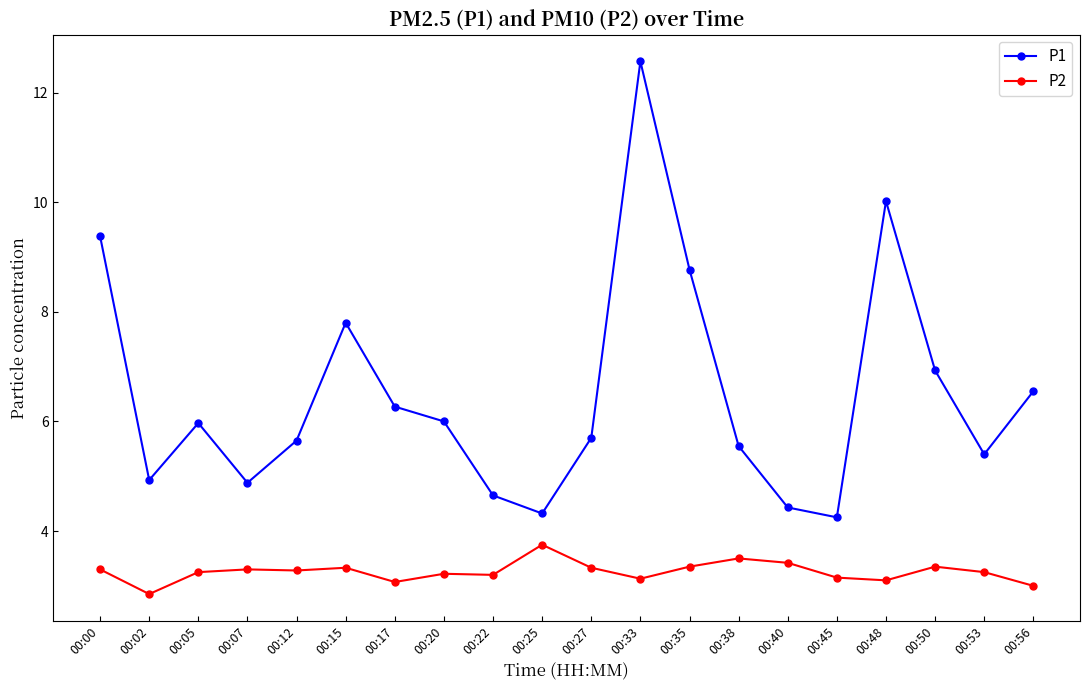

How many series are shown in this chart?

2